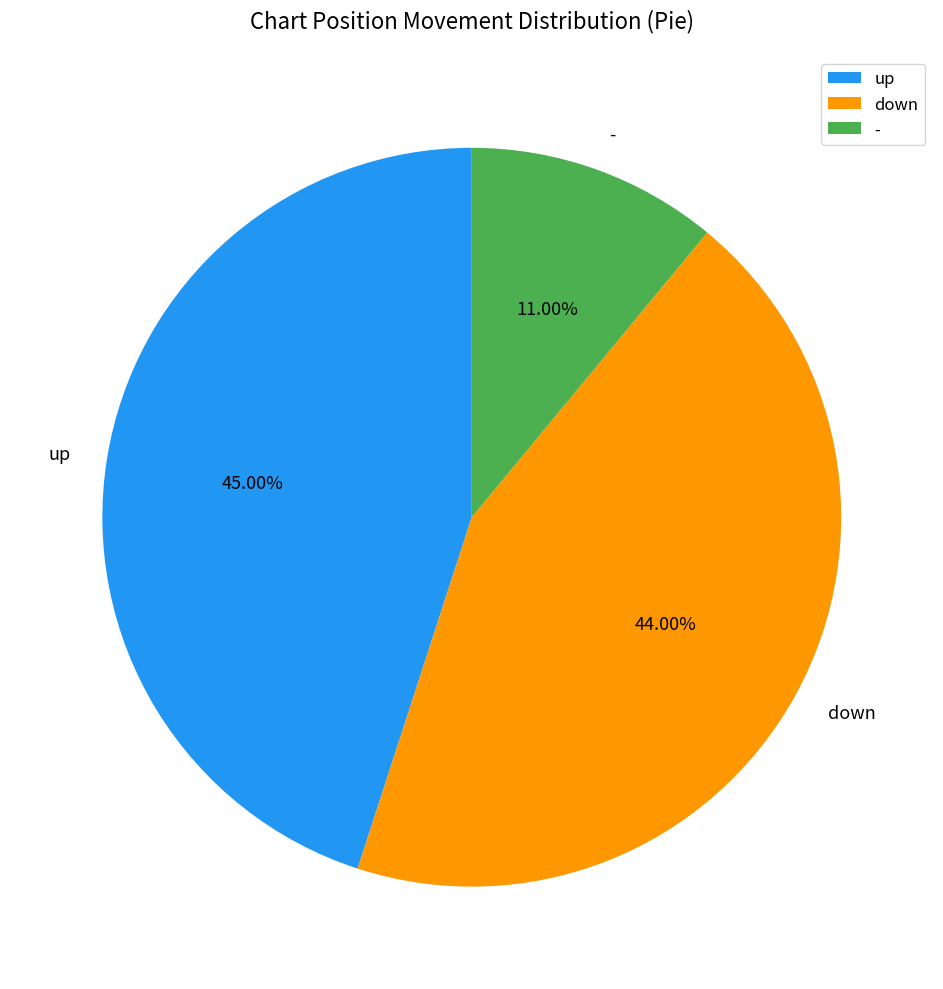

What is the smallest slice in the pie chart?

-